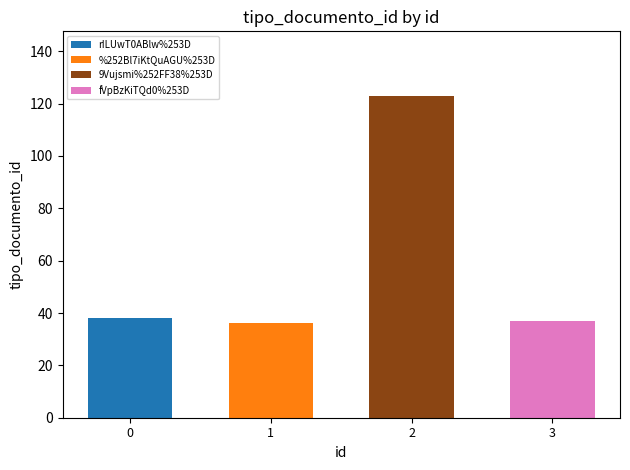

Does the chart contain stacked bars?

No